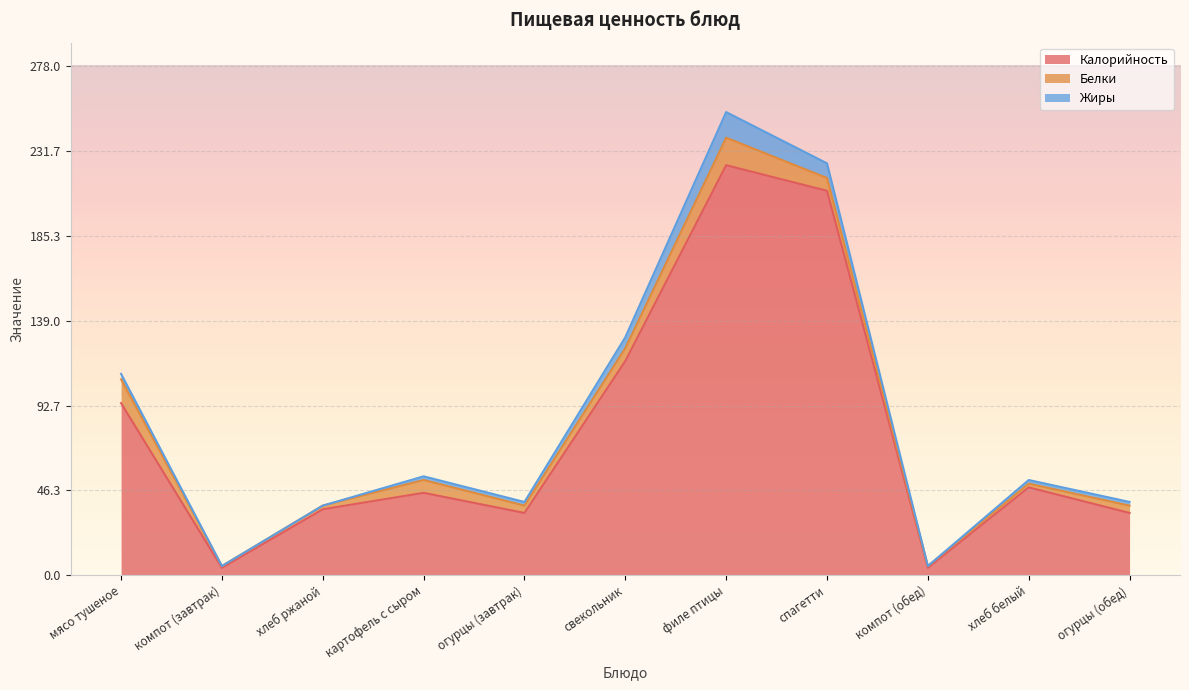

What is the sum of all Калорийность values?

850